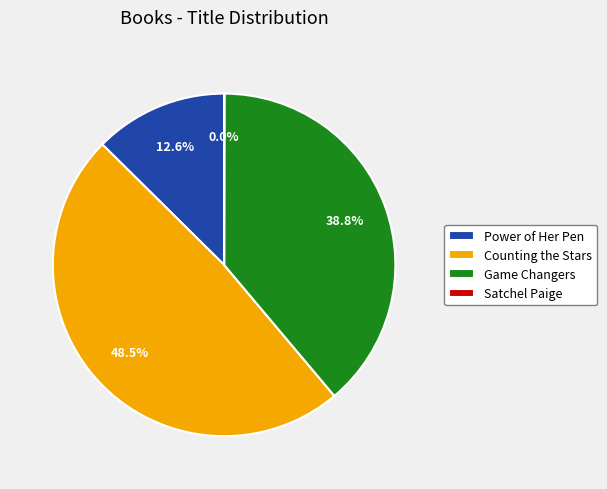

Combined, do Power of Her Pen and Counting the Stars account for over 50%?

Yes